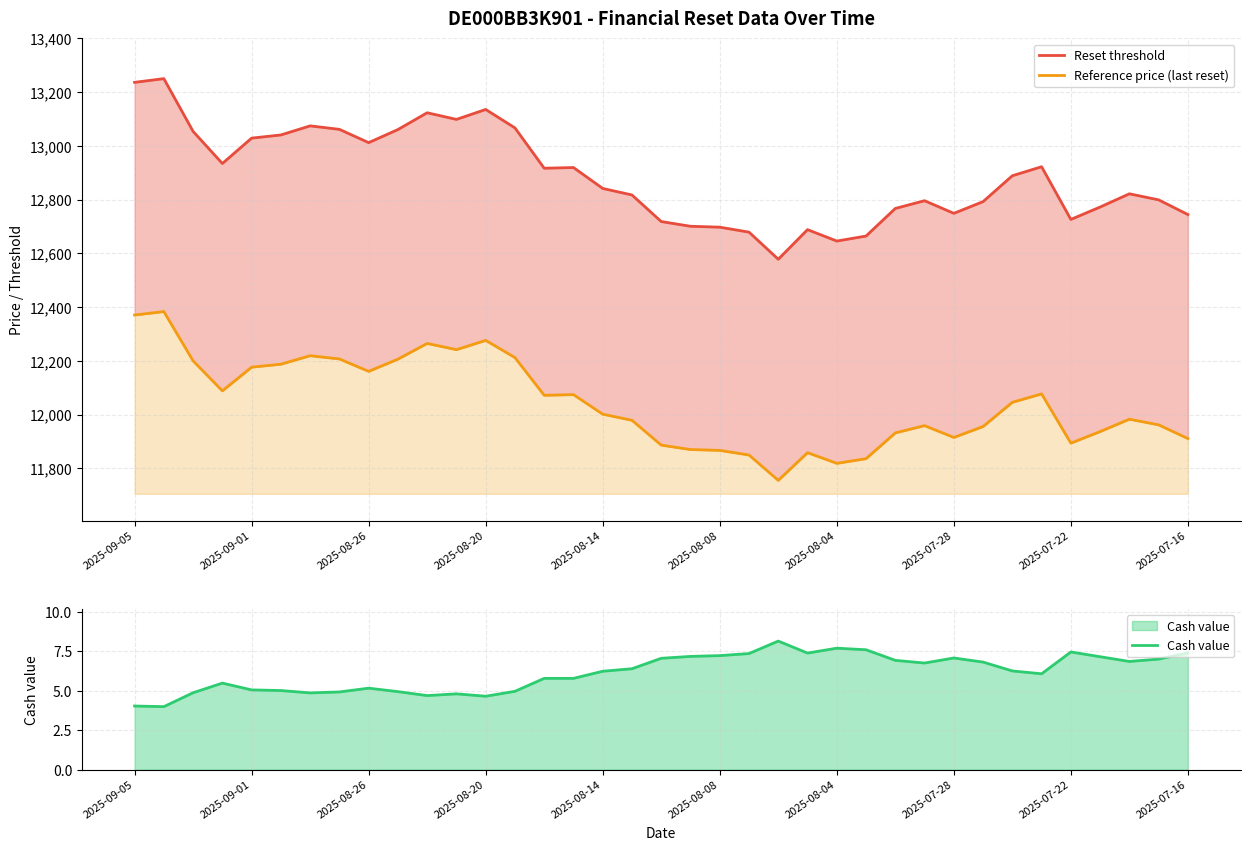

What is the total value across all series at 11?

25345.1